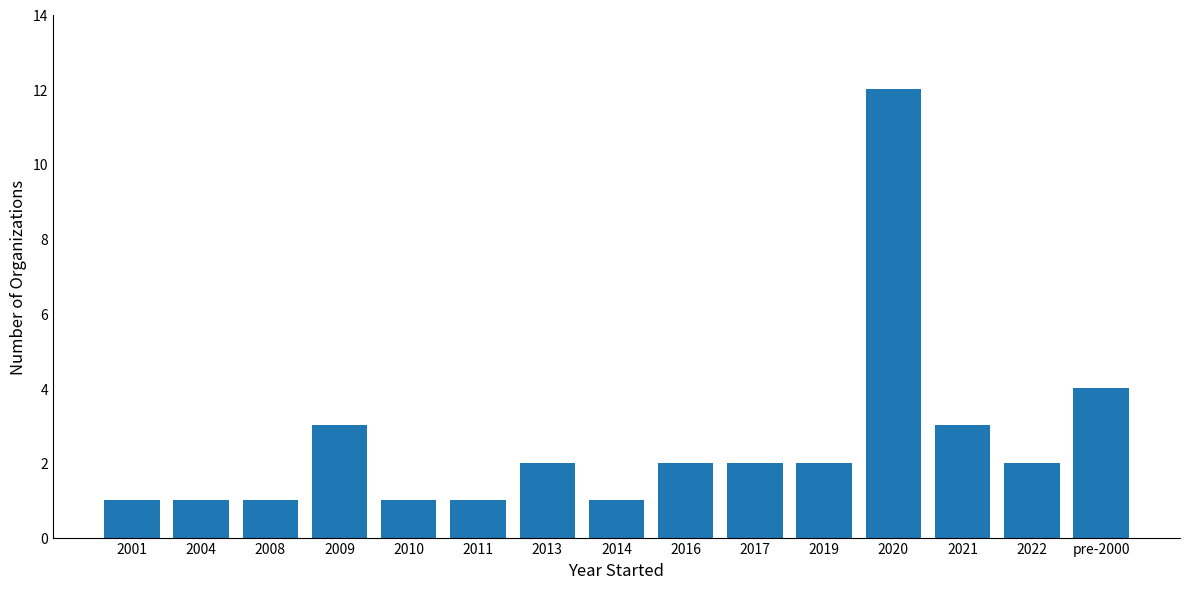

Reading right to left, transcribe all the data shown in this chart.

pre-2000=4	2022=2	2021=3	2020=12	2019=2	2017=2	2016=2	2014=1	2013=2	2011=1	2010=1	2009=3	2008=1	2004=1	2001=1